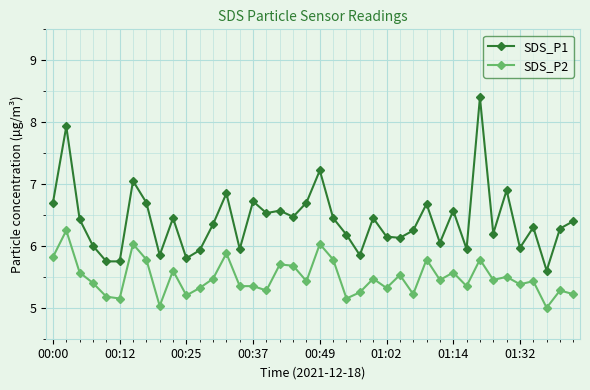

List the series in order of their peak value, highest first.

SDS_P1, SDS_P2